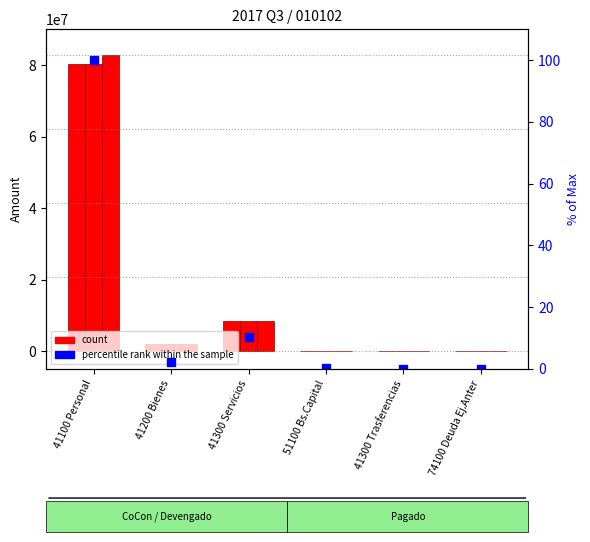

Which series has the largest total across all categories?

Pagado